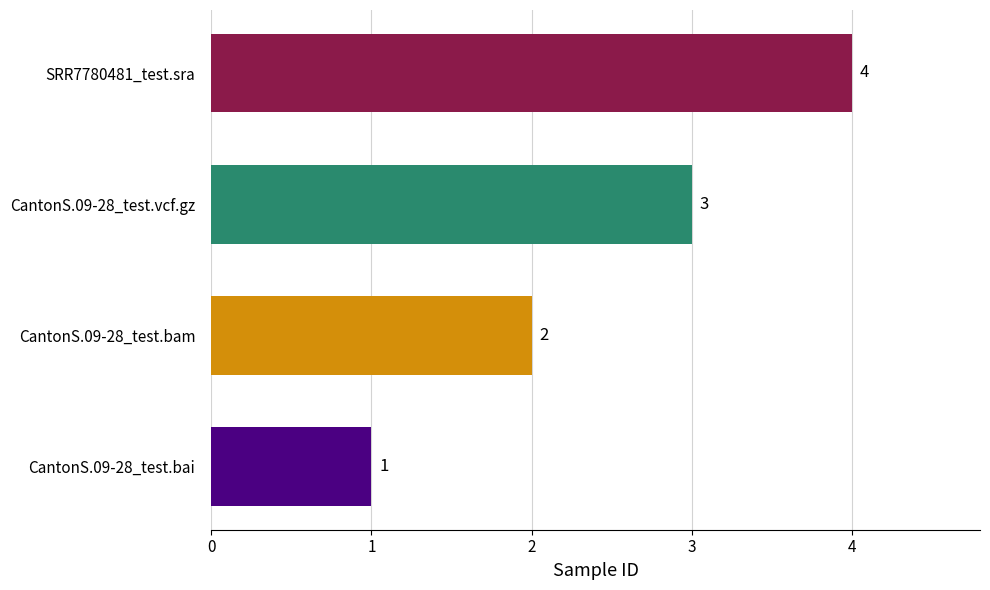

The value at CantonS.09-28_test.bam is 2. True or false?

True